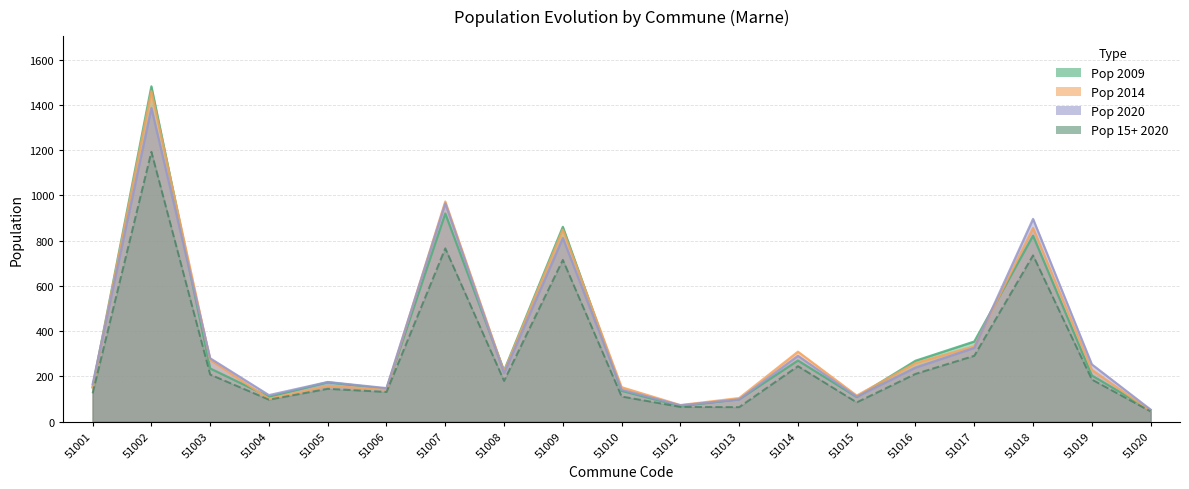

Reading right to left, extract all data points from this chart.

Pop 2009: 51020=51	51019=204	51018=822	51017=354	51016=269	51015=109	51014=270	51013=99	51012=69	51010=136	51009=861	51008=225	51007=920	51006=145	51005=174	51004=110	51003=235	51002=1482	51001=152
Pop 2014: 51020=48	51019=229	51018=856	51017=333	51016=259	51015=115	51014=309	51013=104	51012=73	51010=152	51009=849	51008=221	51007=973	51006=142	51005=158	51004=101	51003=273	51002=1461	51001=151
Pop 2020: 51020=53	51019=253	51018=896	51017=326	51016=239	51015=110	51014=291	51013=98	51012=72	51010=141	51009=812	51008=214	51007=965	51006=148	51005=175	51004=117	51003=280	51002=1387	51001=165
Pop 15+ 2020: 51020=45	51019=186	51018=735	51017=291	51016=211	51015=85	51014=245	51013=64	51012=65	51010=111	51009=715	51008=180	51007=766	51006=131	51005=145	51004=97	51003=208	51002=1193	51001=125